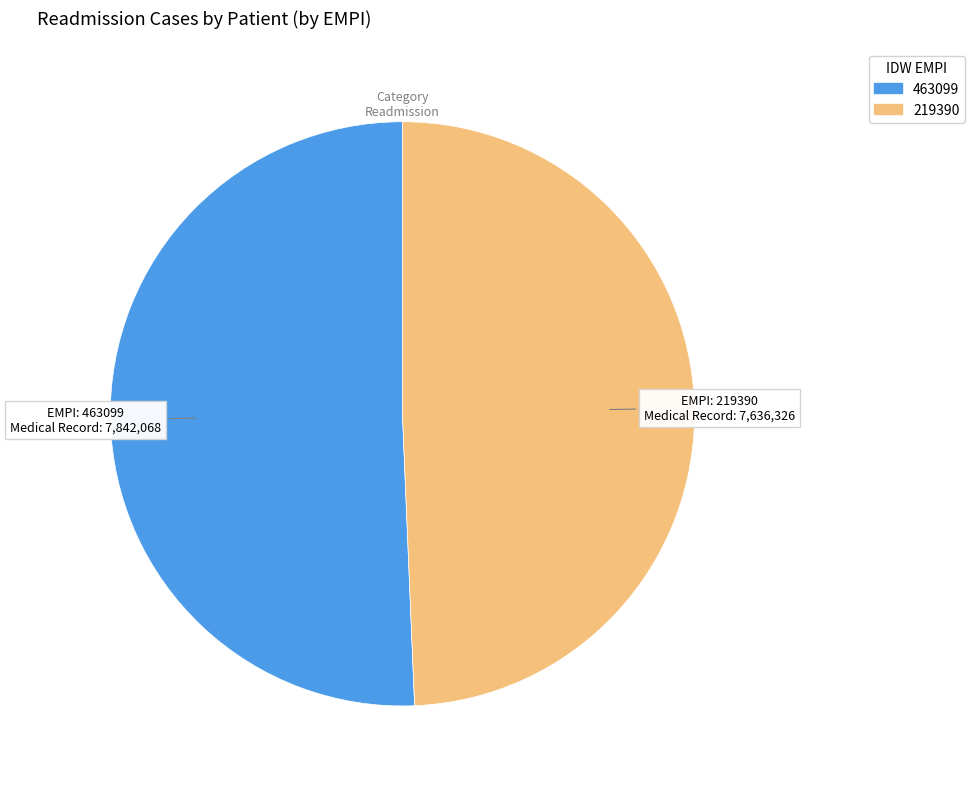

What is the smallest slice in the pie chart?

219390